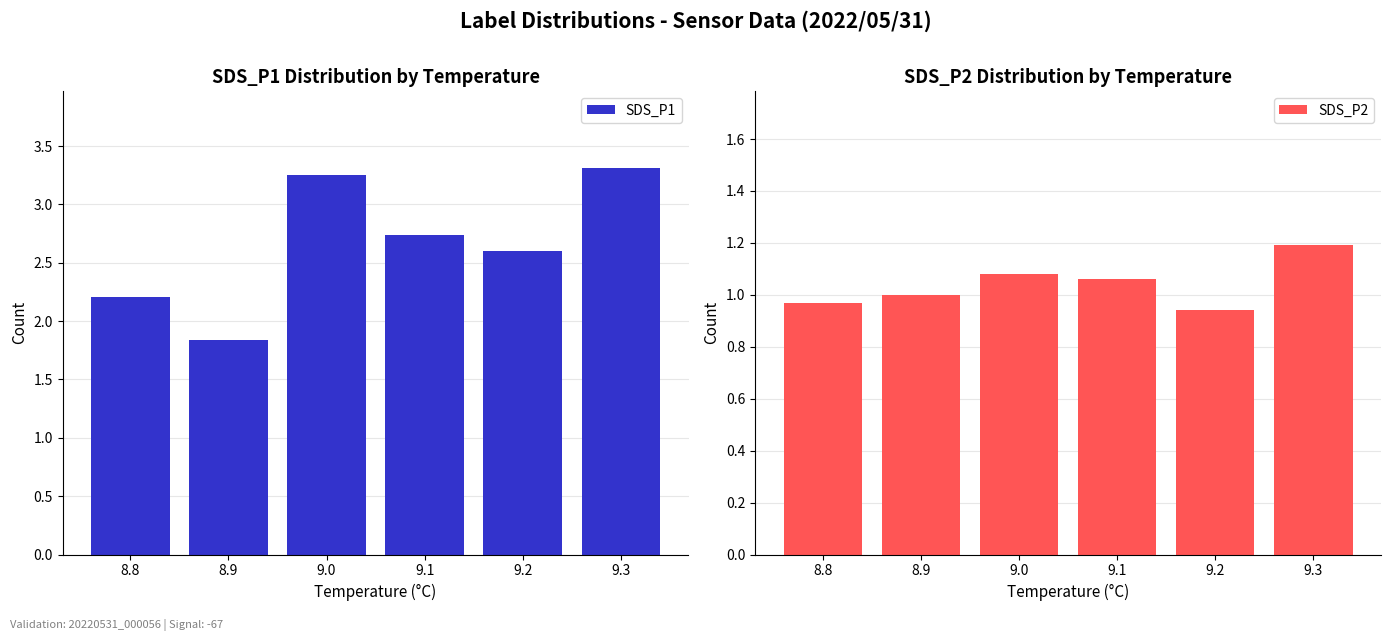

What is the sum of all SDS_P1 values?

16.0